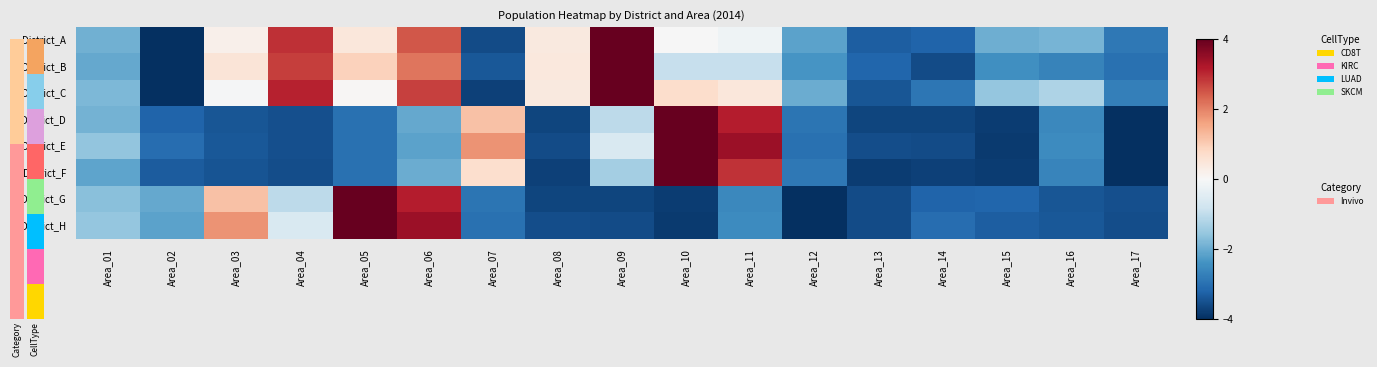

What is the difference between the maximum and minimum values in the District_B series?

8.0